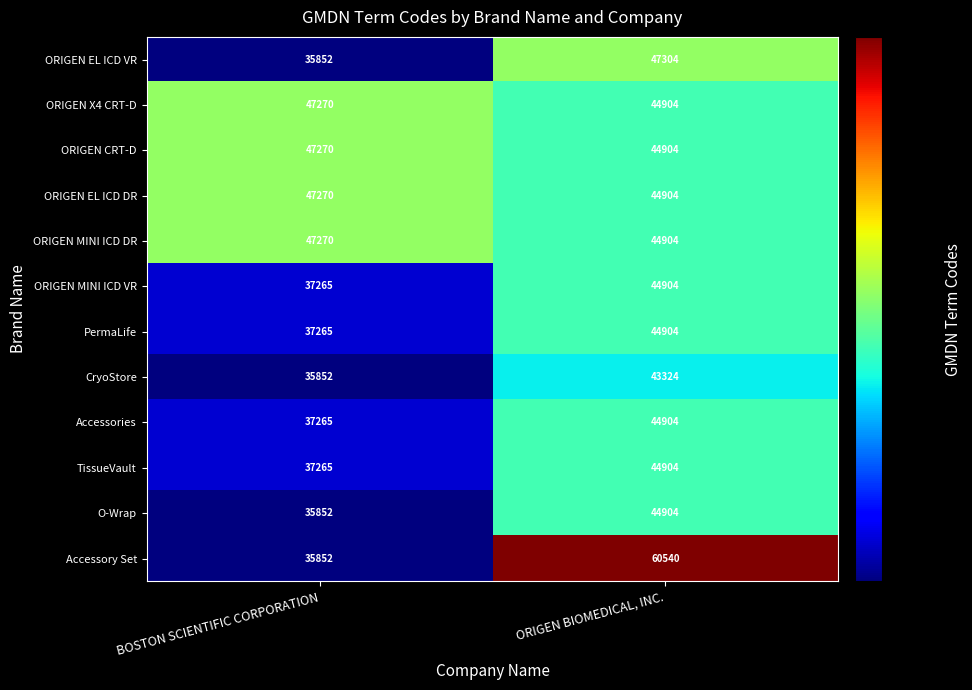

List the labels in order of Accessories value, largest first.

ORIGEN BIOMEDICAL, INC., BOSTON SCIENTIFIC CORPORATION